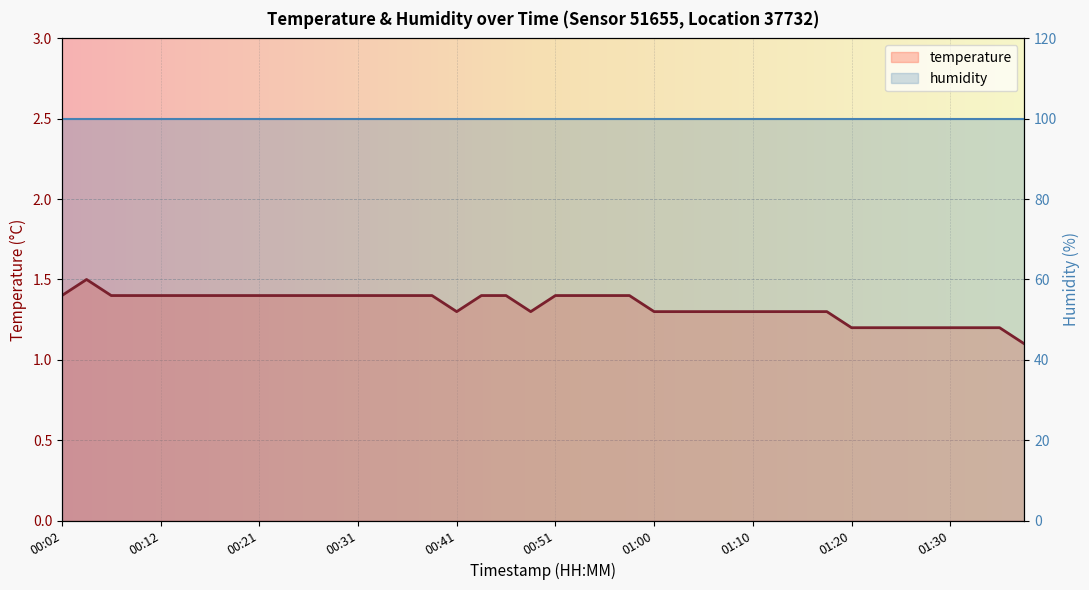

Rank the series at 13 from highest to lowest value.

humidity, temperature